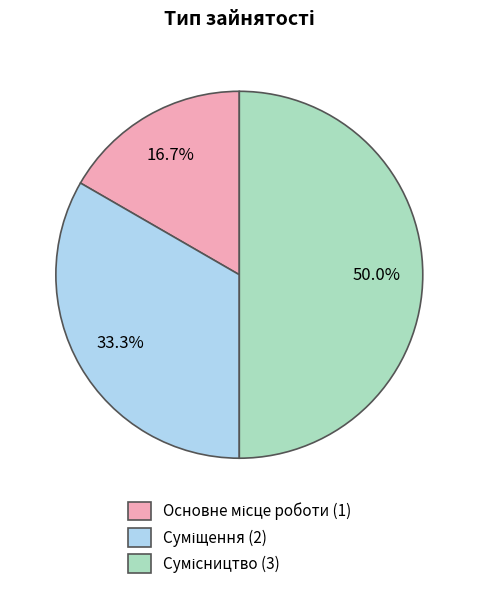

Is there any slice that represents more than half of the pie?

No